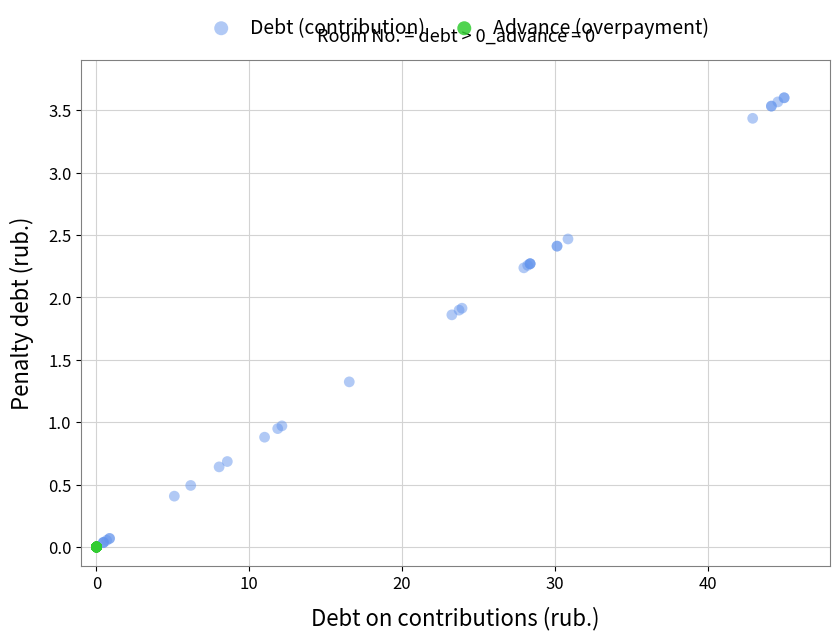

Which series has the widest spread of Y values?

Debt (contribution)